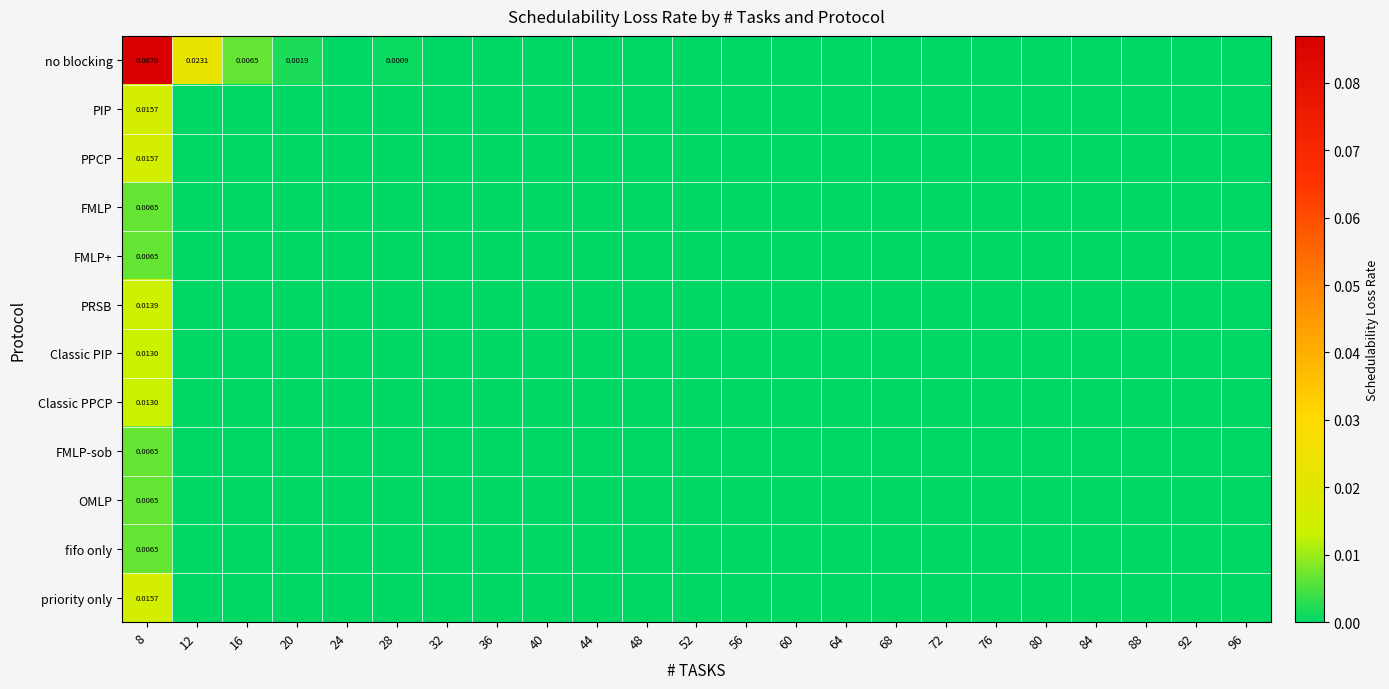

List the labels in order of priority only value, smallest first.

12, 16, 20, 24, 28, 32, 36, 40, 44, 48, 52, 56, 60, 64, 68, 72, 76, 80, 84, 88, 92, 96, 8